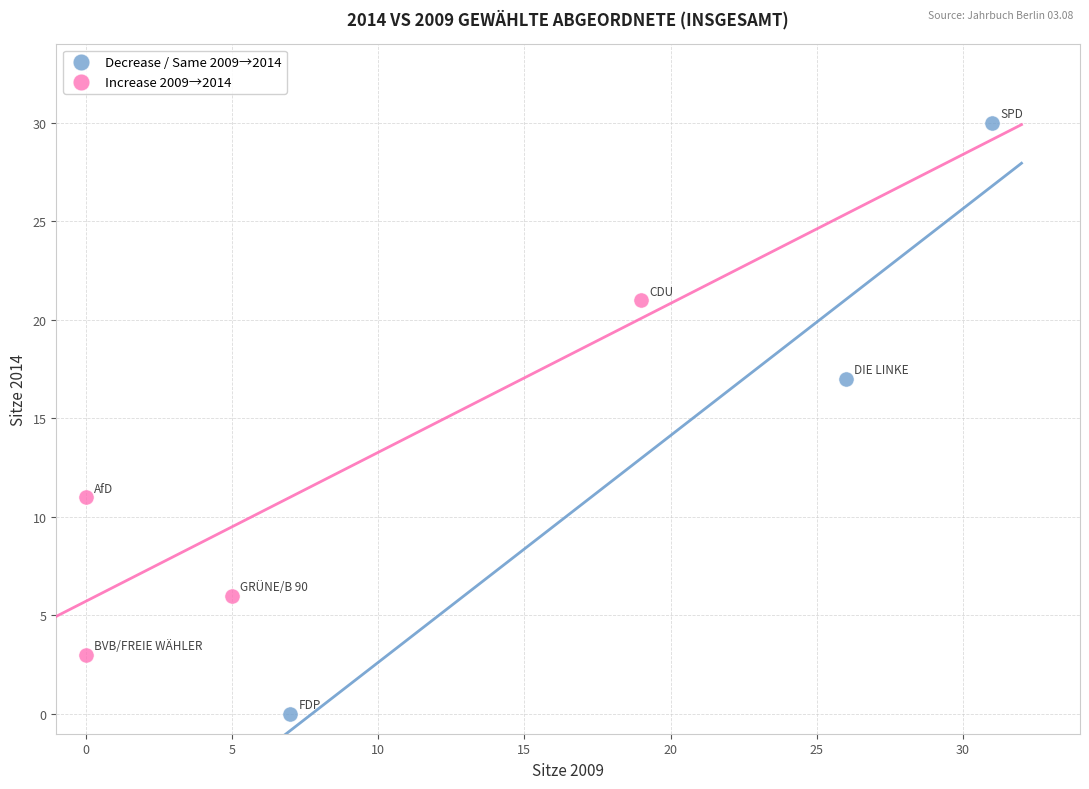

Which series contains the lowest Y value?

Decrease / Same 2009→2014